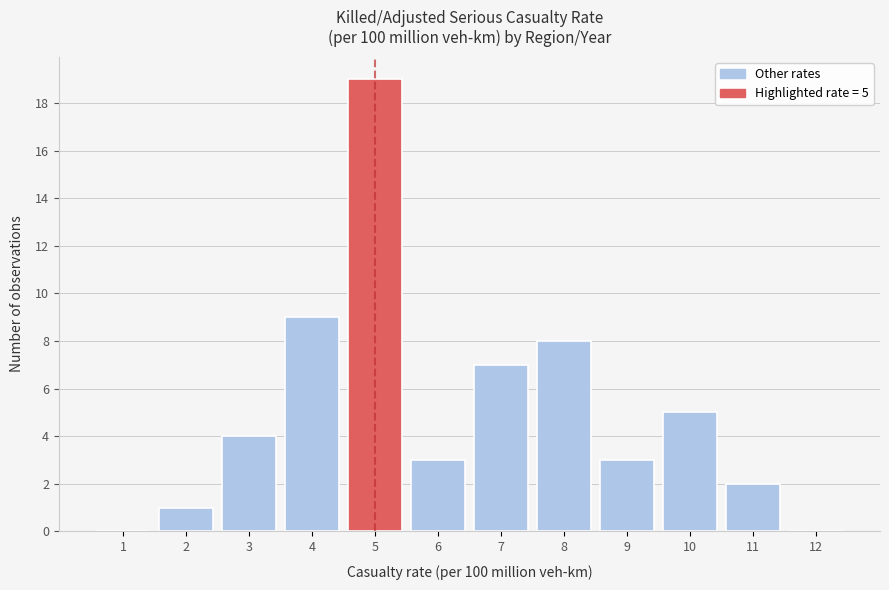

Reading left to right, extract all data points from this chart.

1=0	2=1	3=4	4=9	5=19	6=3	7=7	8=8	9=3	10=5	11=2	12=0